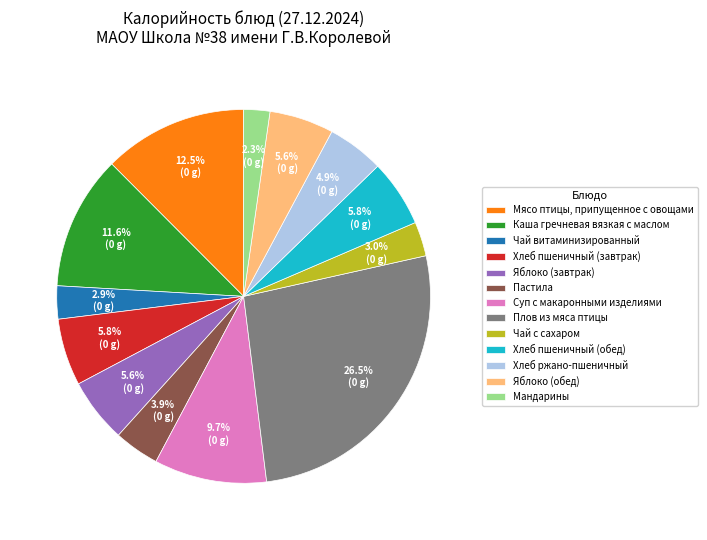

How much of the chart is everything except Каша гречневая вязкая с маслом?

88.4%